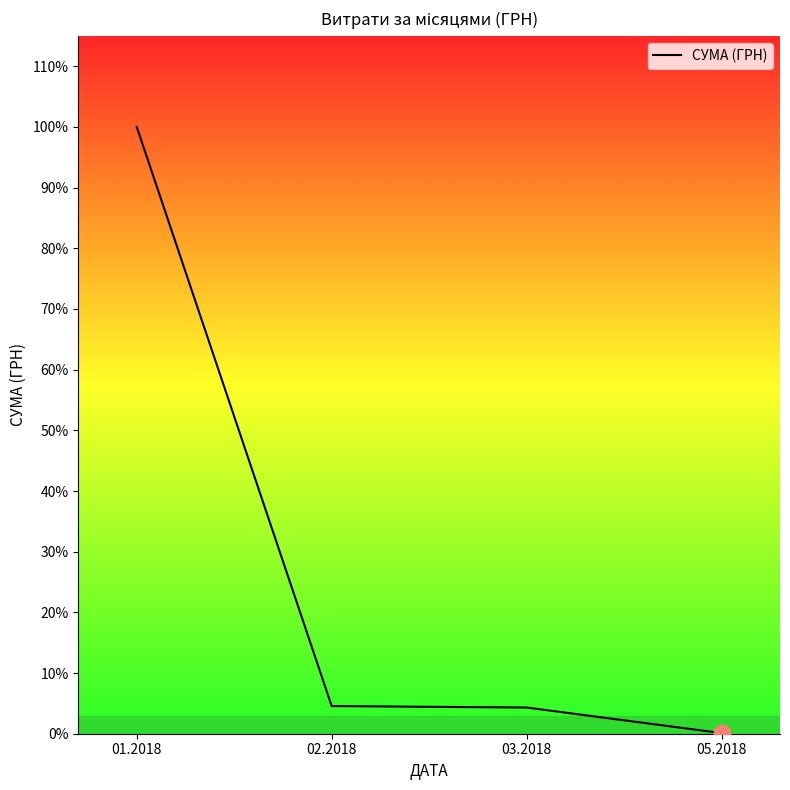

Does the chart have visible grid lines?

No